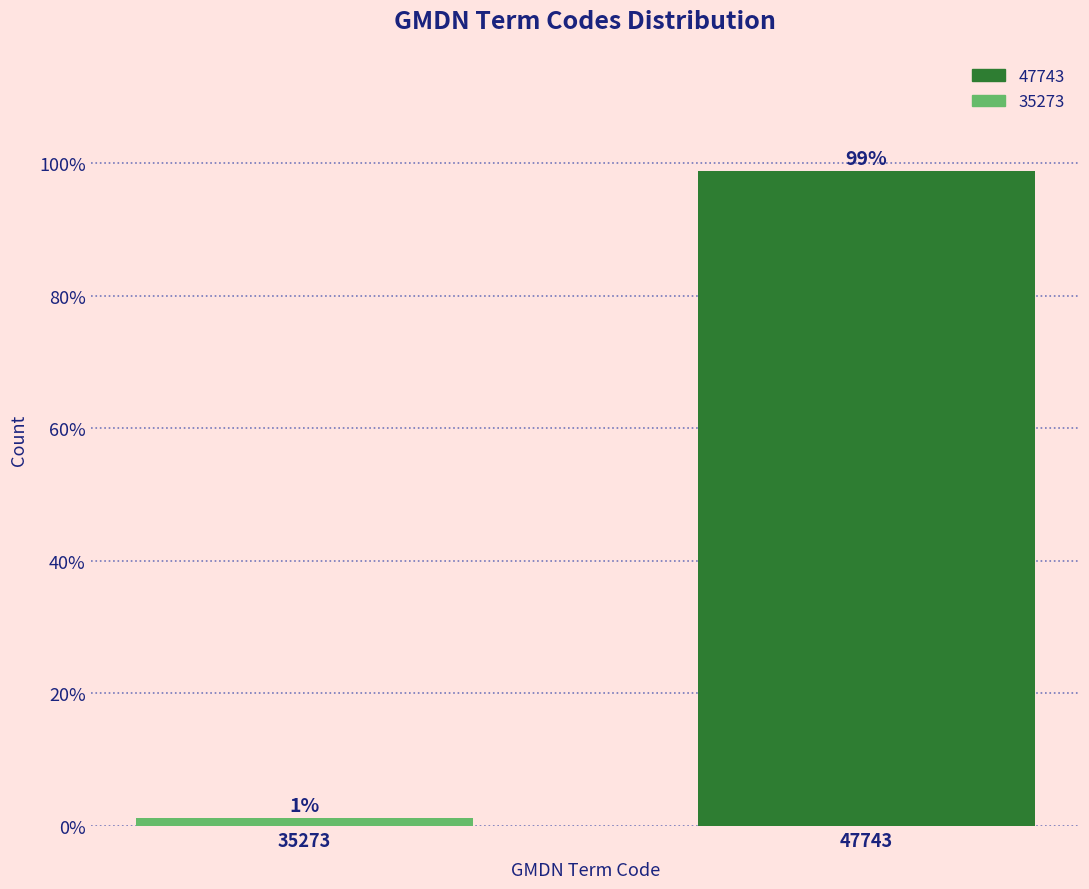

The chart shows a value of 98.8 at 47743. True or false?

True